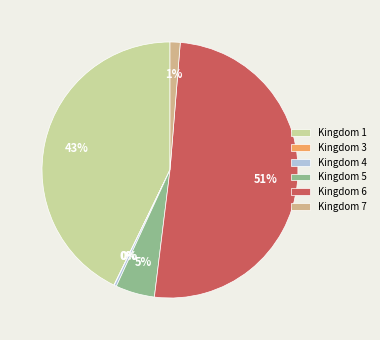

What percentage is the Kingdom 5 slice, to the nearest percent?

5%